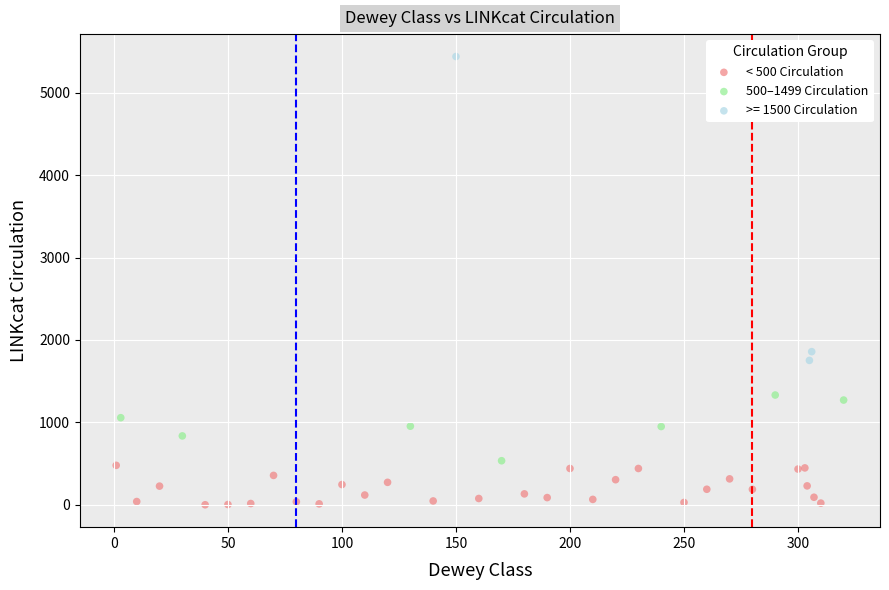

Which series reaches the minimum Y coordinate?

< 500 Circulation